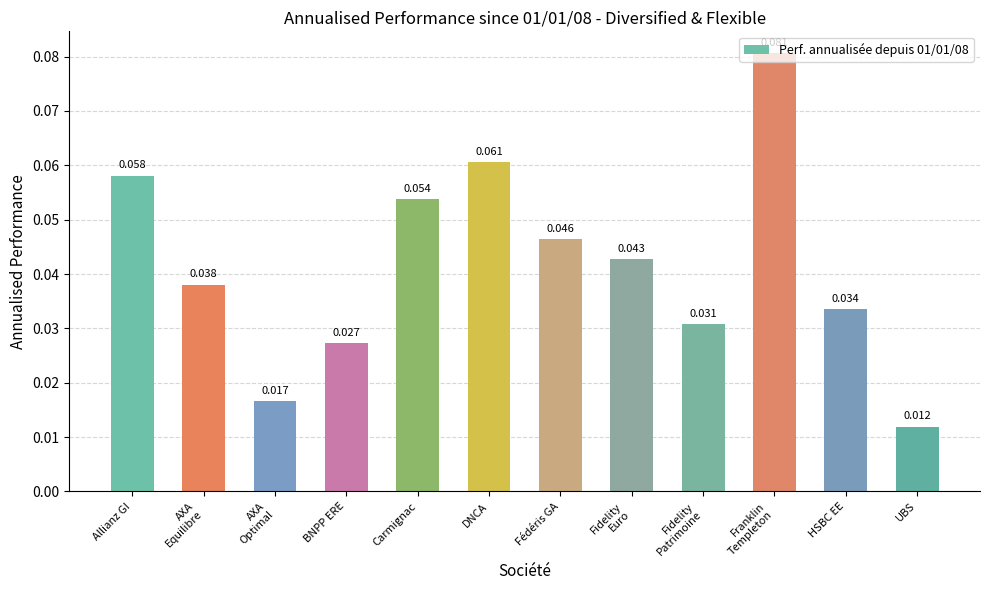

Between HSBC EE and Carmignac, which is larger?

Carmignac